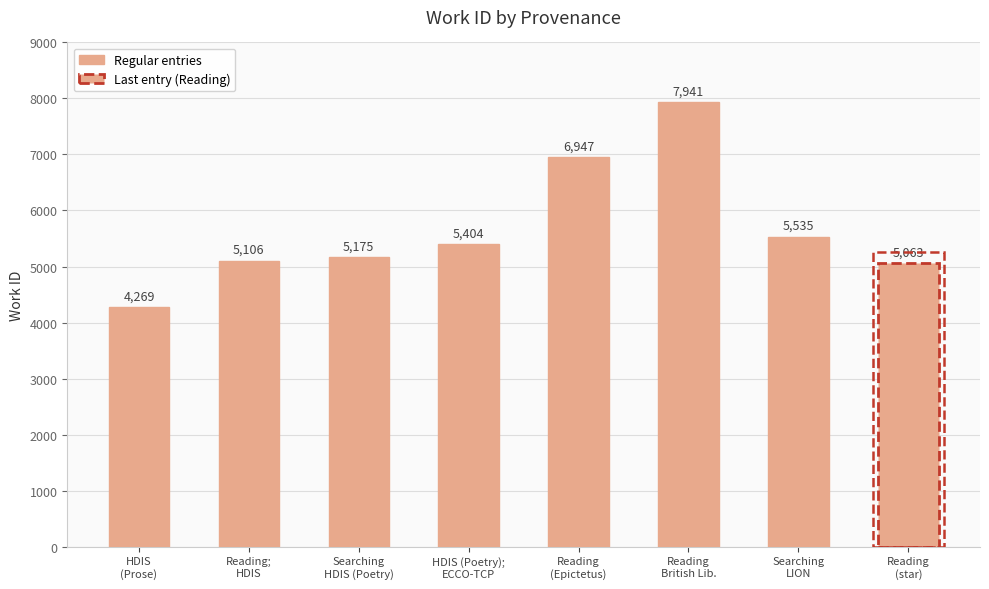

At which label is the value closest to 6105?

Searching in LION